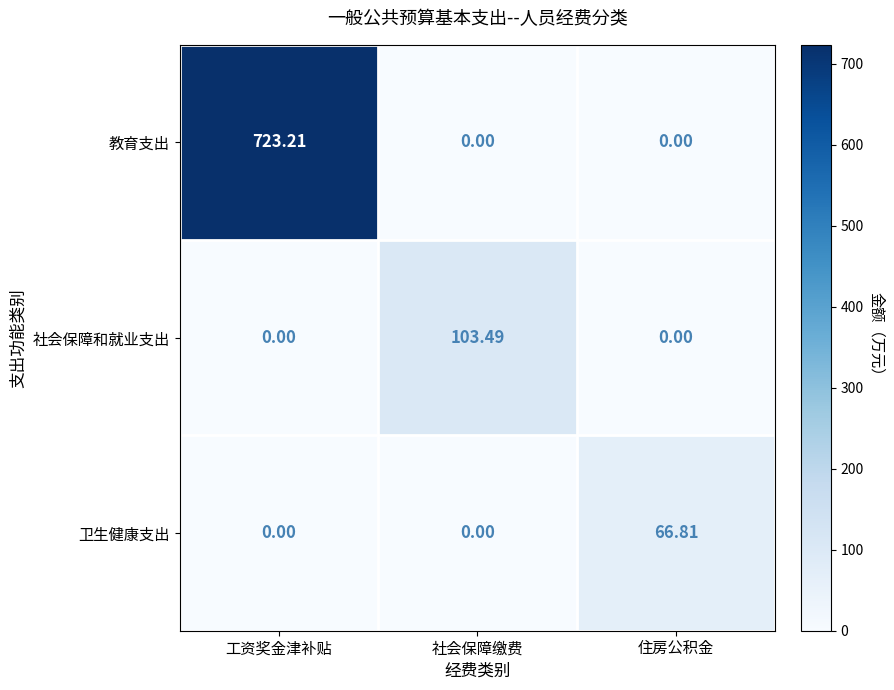

Rank the series by their maximum value, from highest to lowest.

教育支出, 社会保障和就业支出, 卫生健康支出